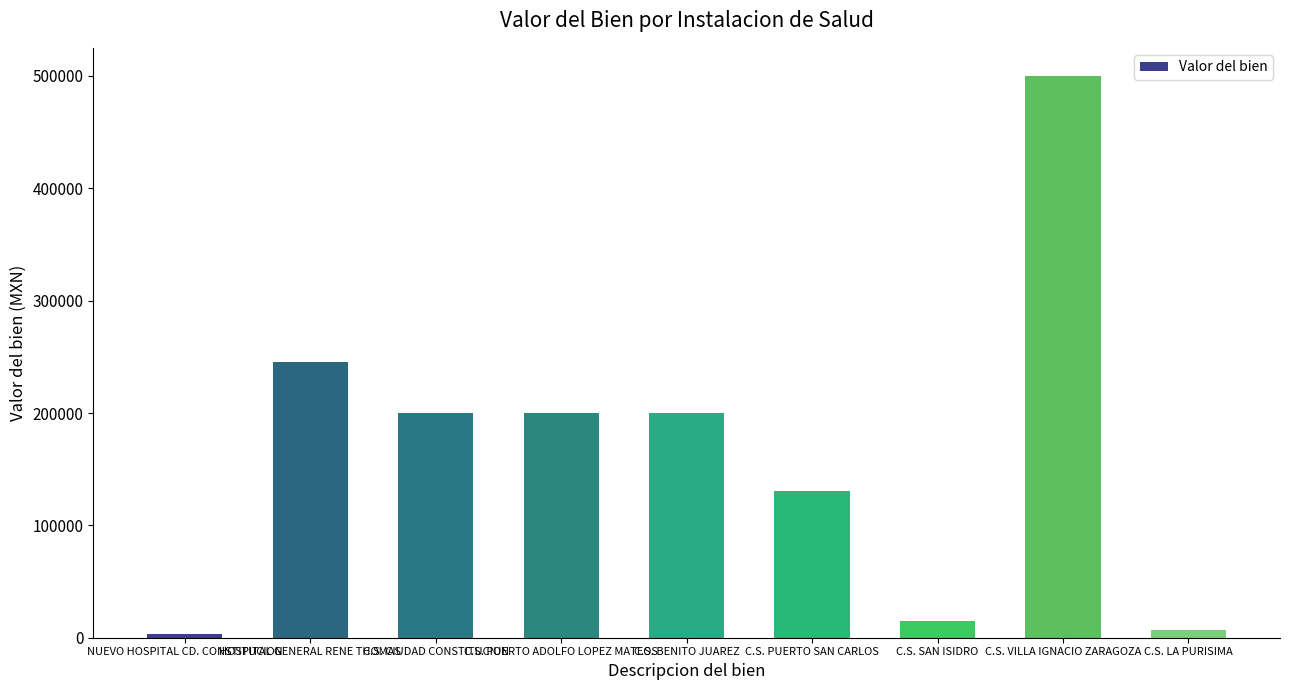

How many series are shown in this chart?

1